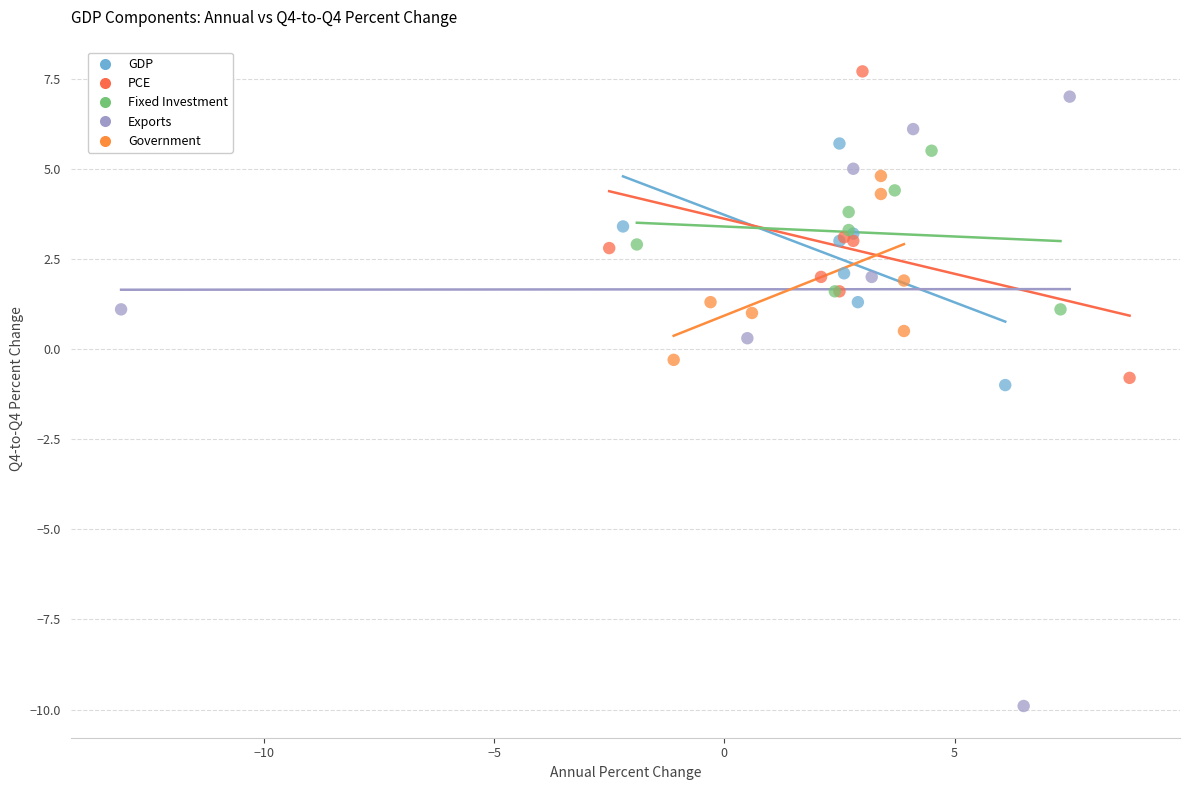

Which series has the widest spread of Y values?

Exports